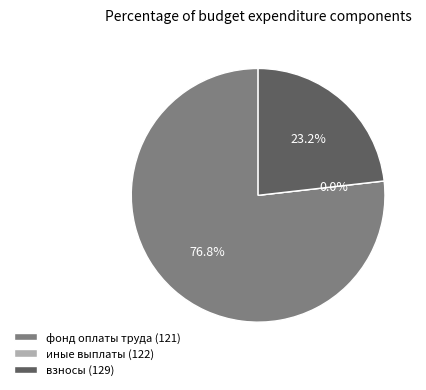

To the nearest percent, what is the difference between the 122 and 129 slice percentages?

23%